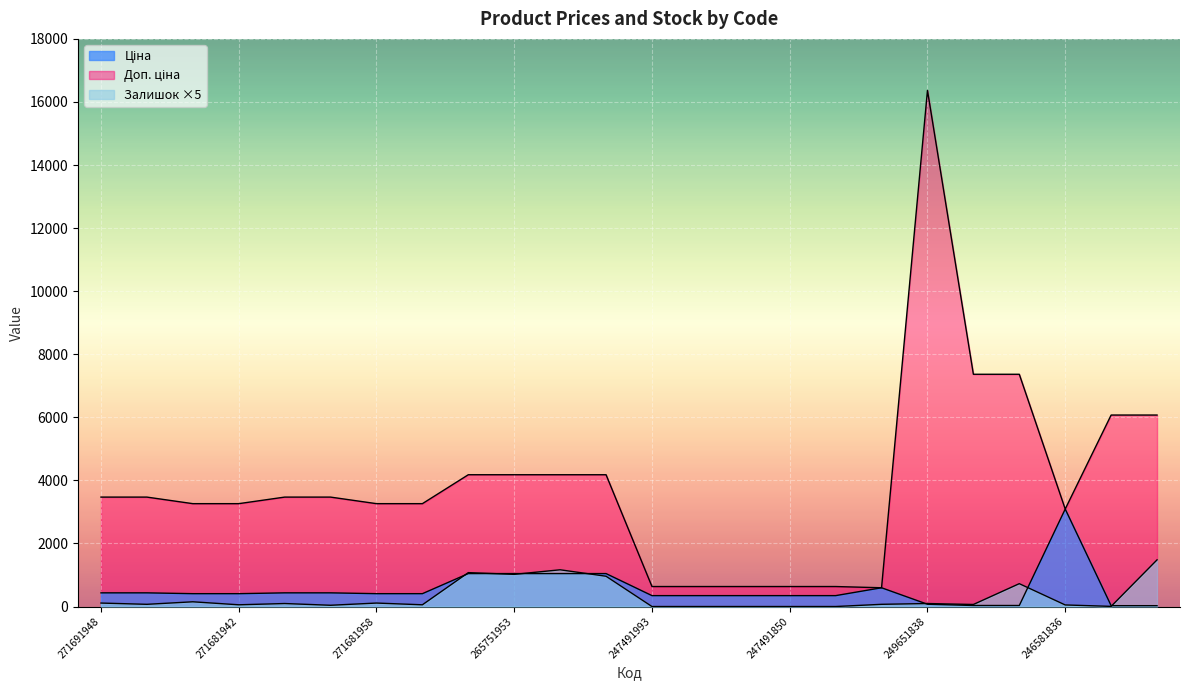

What is the maximum value for Залишок?

1480.0